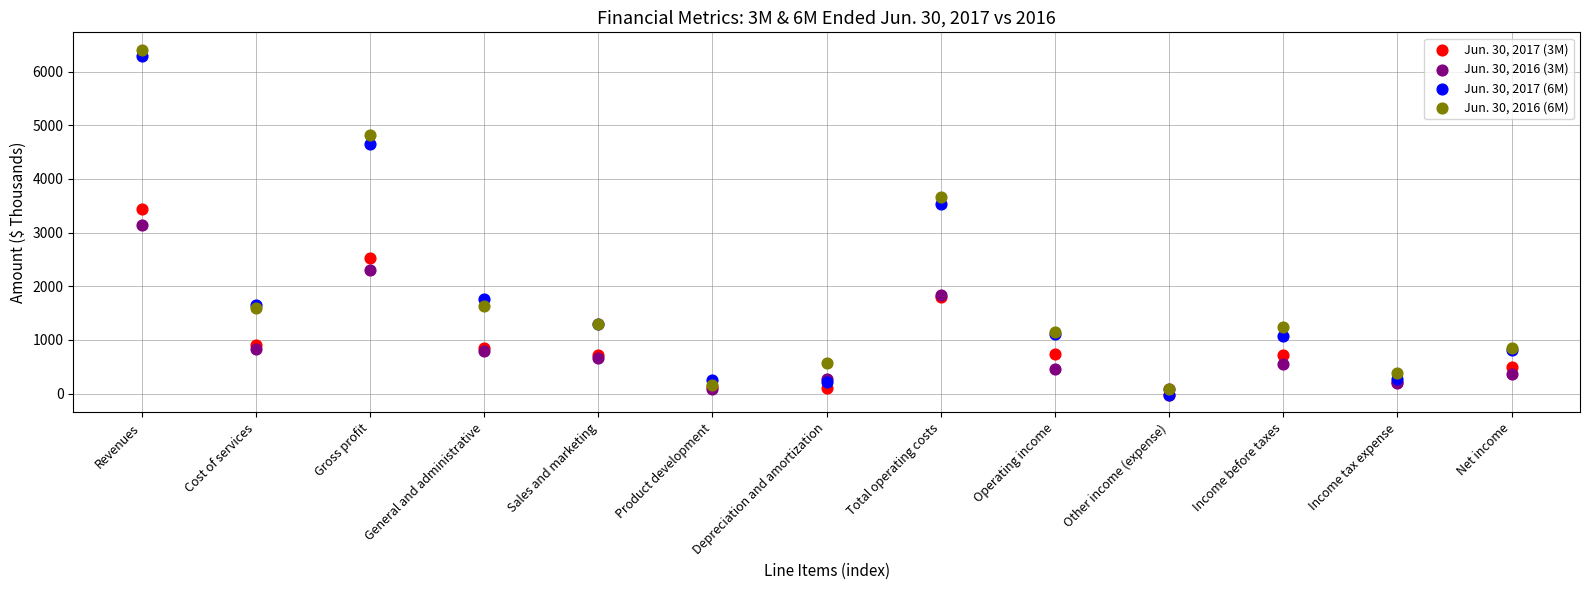

Which series has the widest spread of Y values?

Jun. 30, 2016 (6M)